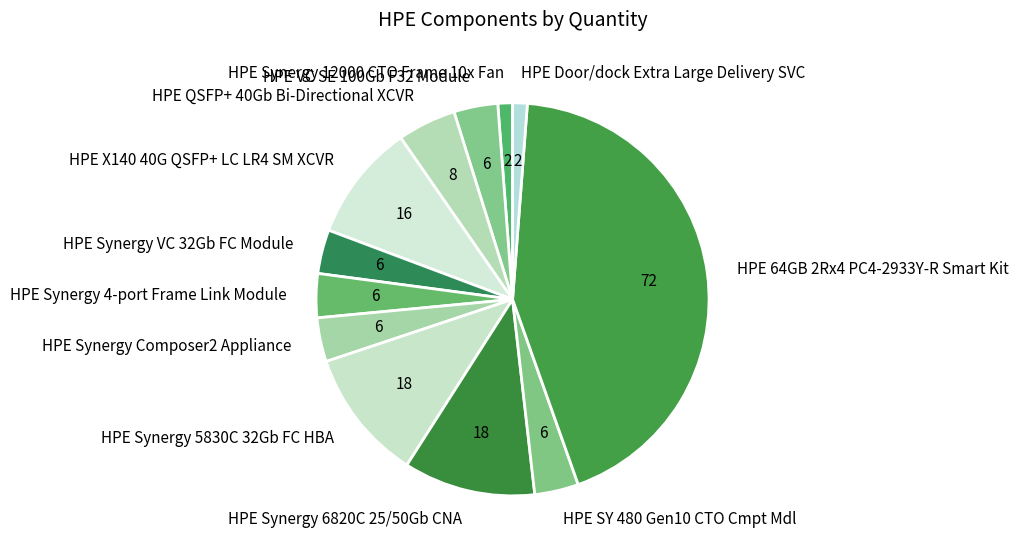

Is it true that HPE Door/dock Extra Large Delivery SVC is 1% of the pie?

True